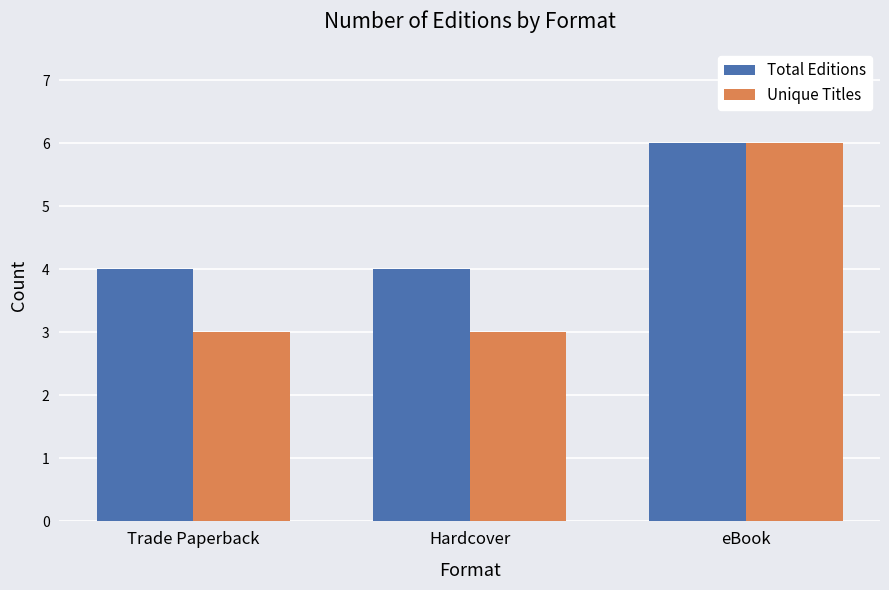

At which category is the sum across all series the highest?

eBook